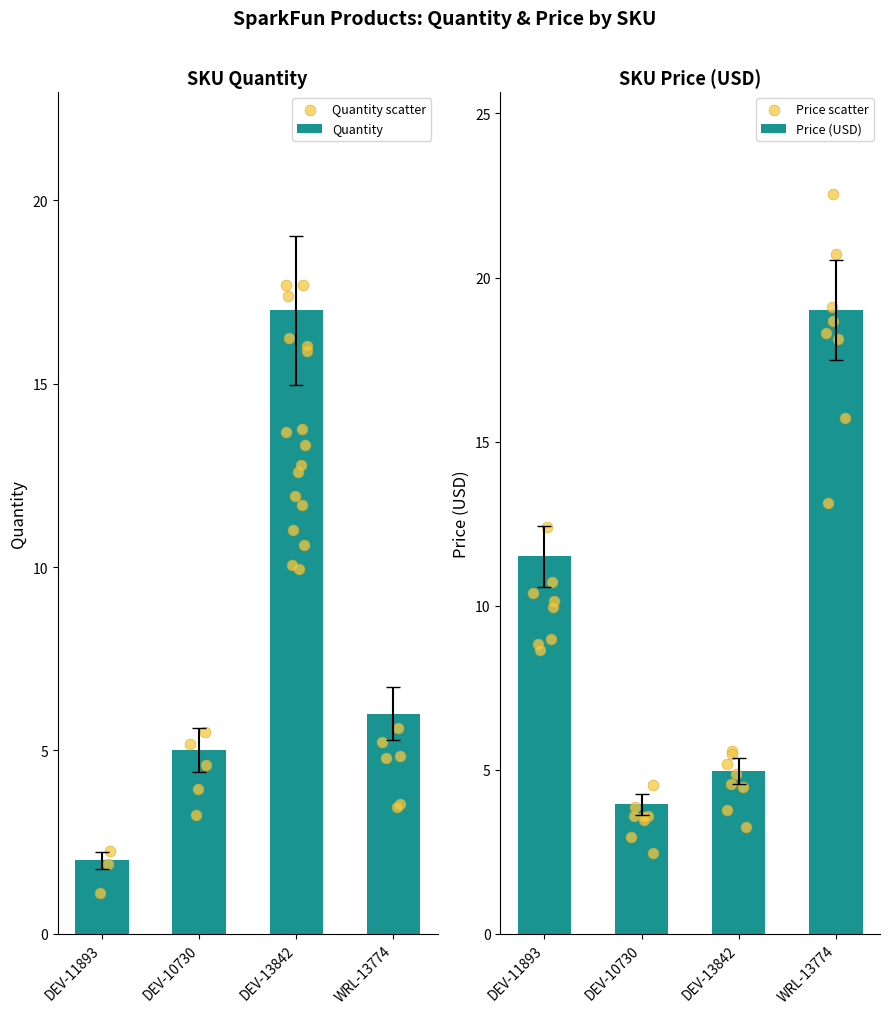

What is the total value across all series at WRL-13774?

22.8